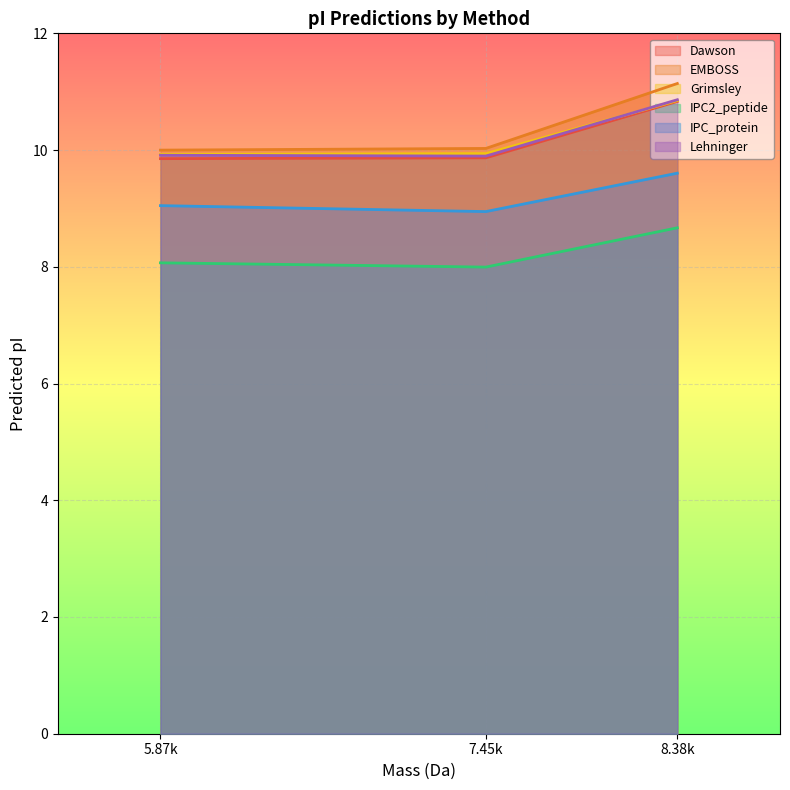

The value of IPC2_peptide at 8382.941040000003 is 11.4. True or false?

False